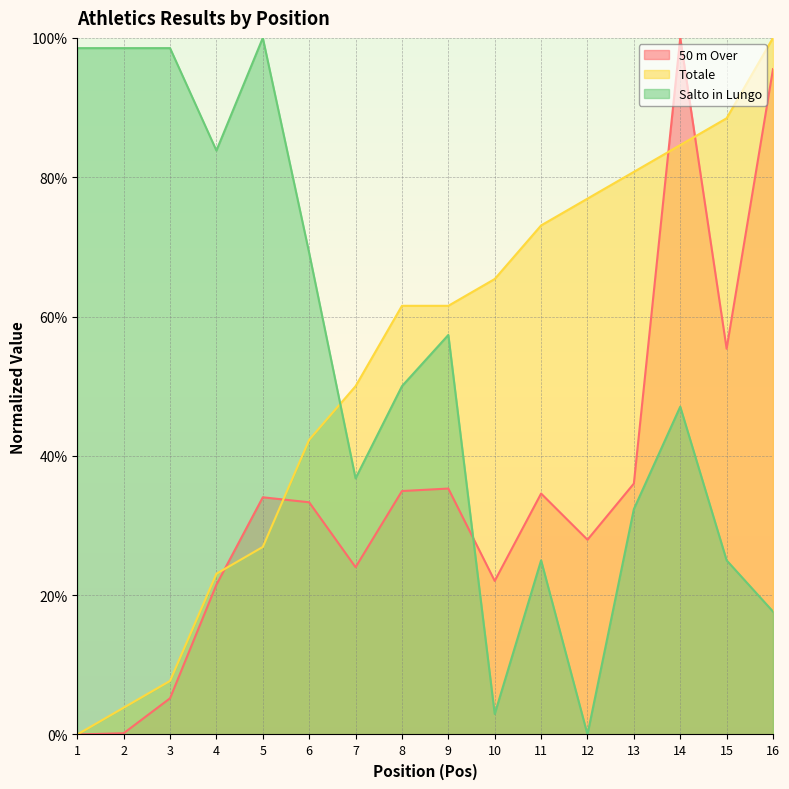

What is the difference between the Salto in Lungo values at 10 and 5?

97.1